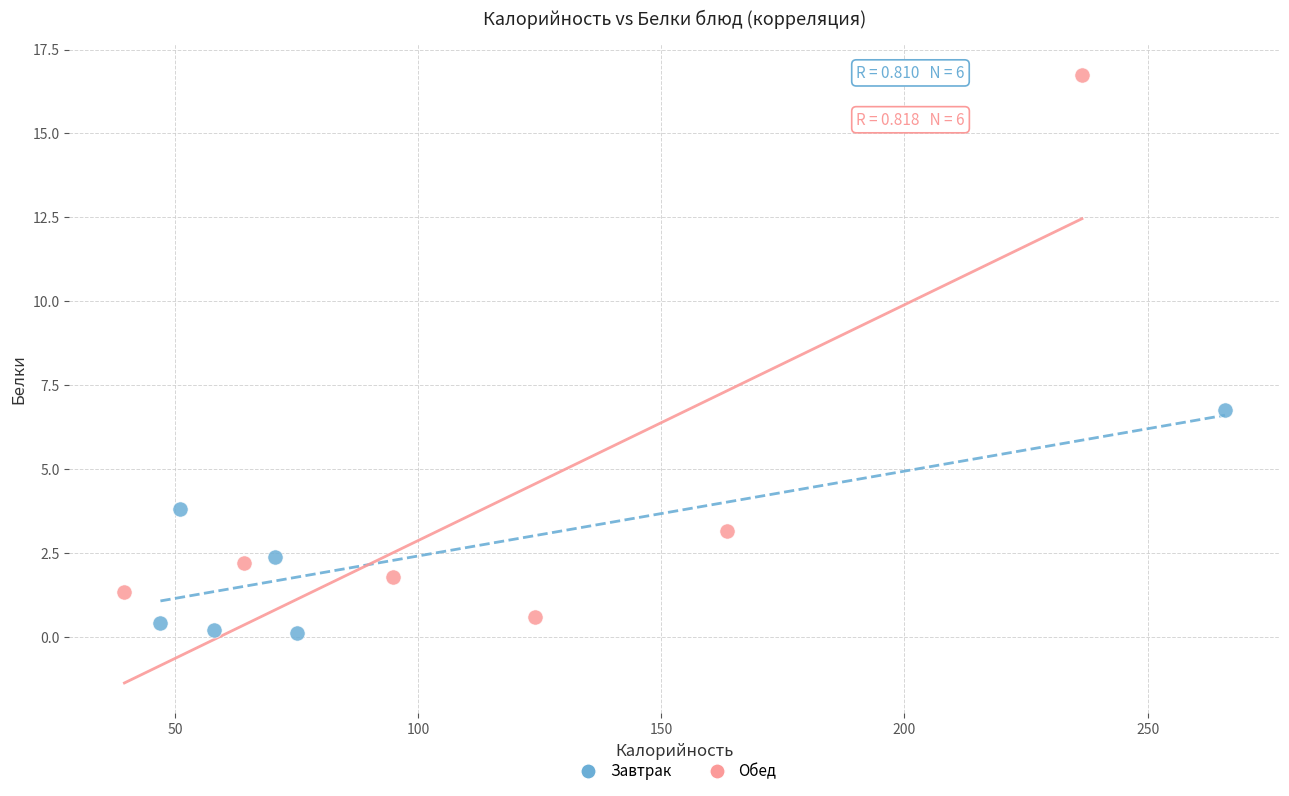

Which series has the widest spread of Y values?

Обед